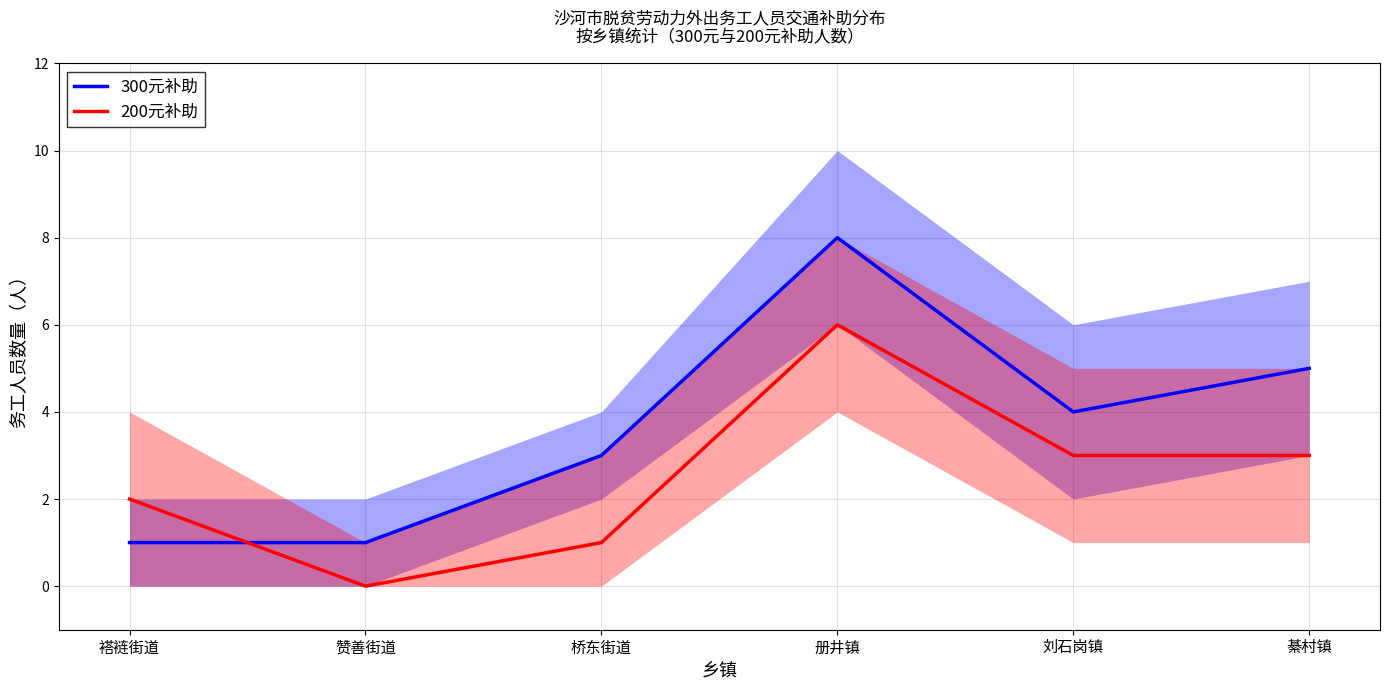

Reading left to right, what are all the values shown in this chart?

300元补助: 1	1	3	8	4	5
200元补助: 2	0	1	6	3	3